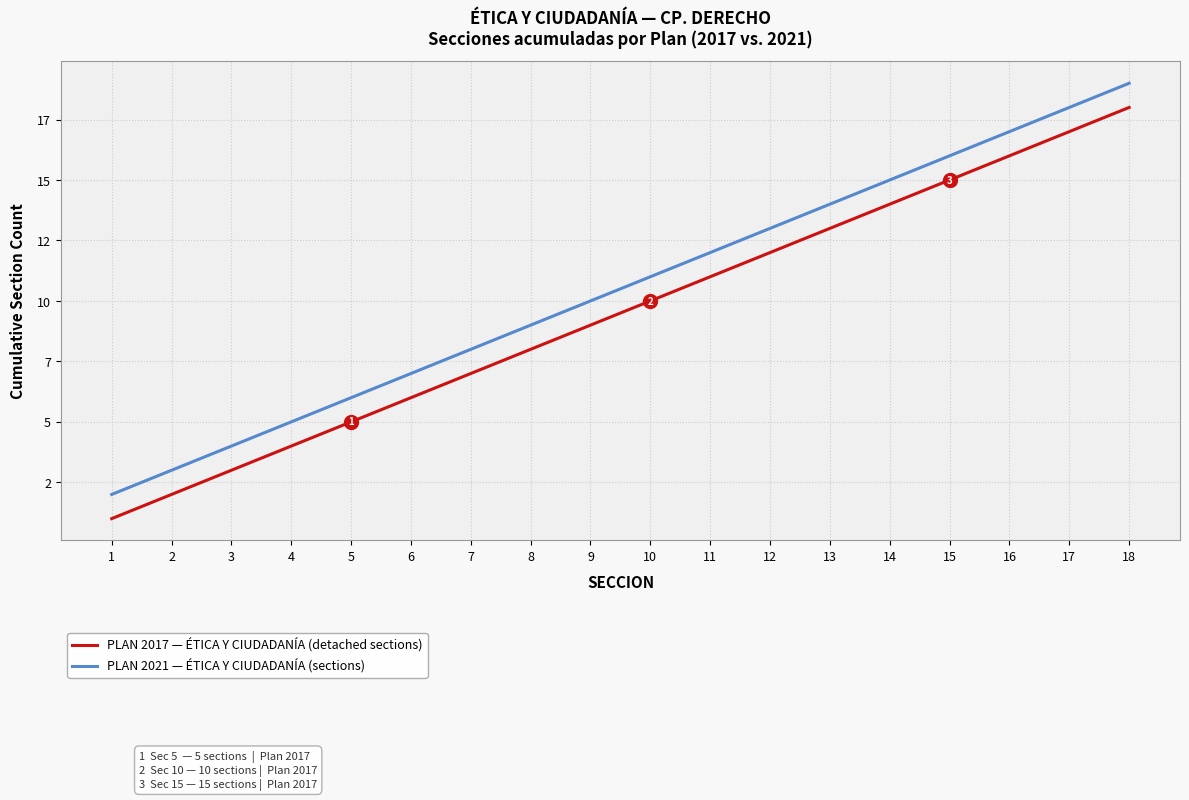

What is the value of the PLAN 2017 — ÉTICA Y CIUDADANÍA (detached sections) point at the 5th from the left?

5